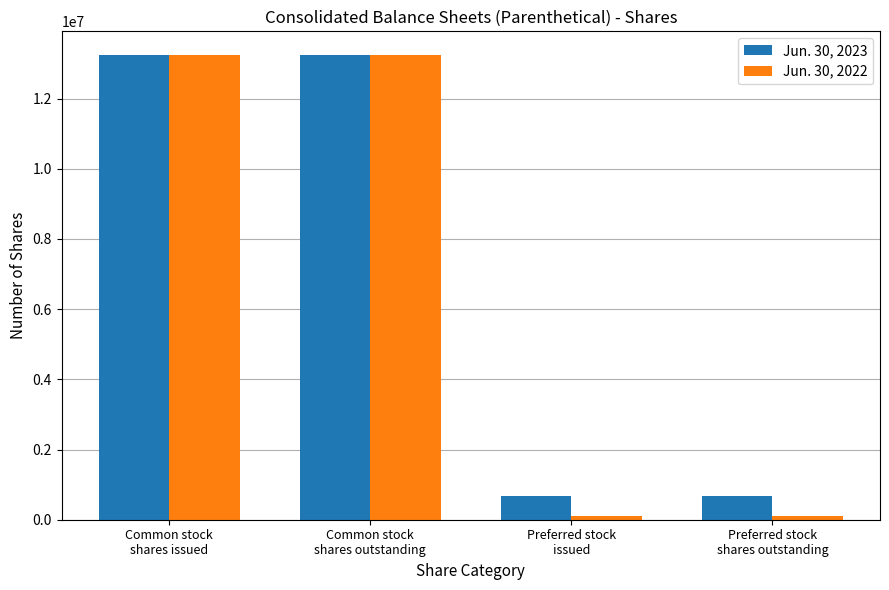

Between Common stock
shares outstanding and Preferred stock
issued, which series saw the biggest shift?

Jun. 30, 2022